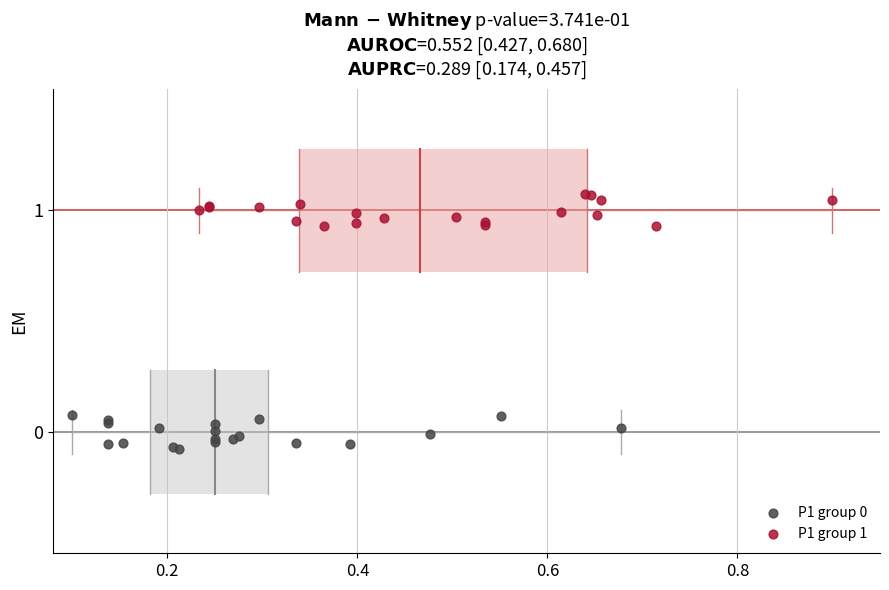

Which series contains the highest Y value?

P1 group 1